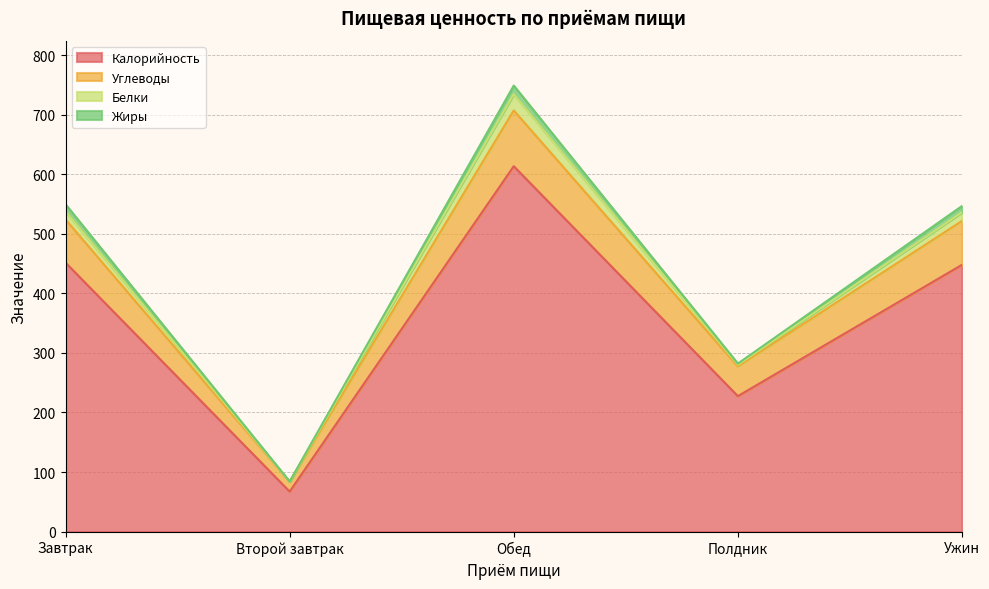

What position from the right is Второй завтрак?

4